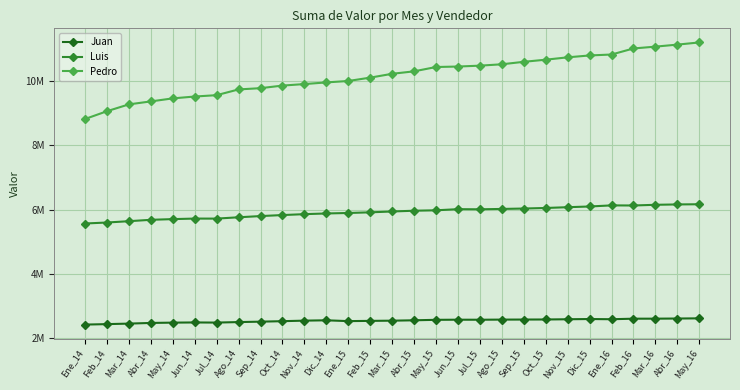

True or false: Luis and Pedro cross at least once.

False